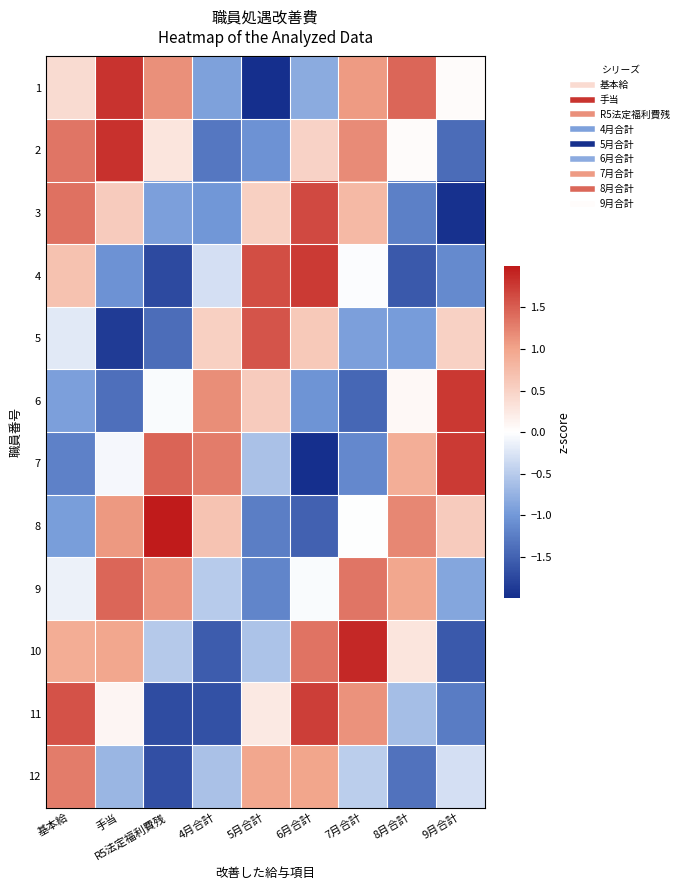

Which category has the highest value across all series?

R5法定福利費残